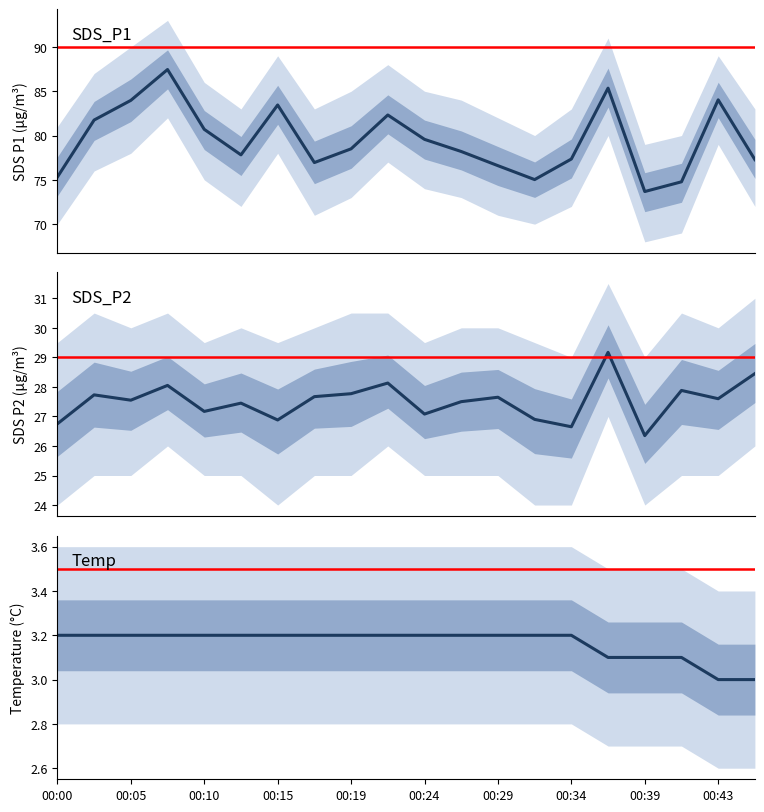

Reading right to left, extract all data points from this chart.

SDS_P1: 00:46=77.3	00:43=84.0	00:41=74.8	00:39=73.7	00:36=85.3	00:34=77.3	00:31=75.0	00:29=76.6	00:27=78.2	00:24=79.6	00:22=82.3	00:19=78.5	00:17=77.0	00:15=83.5	00:12=77.8	00:10=80.7	00:07=87.5	00:05=84.0	00:03=81.8	00:00=75.3
SDS_P2: 00:46=28.4	00:43=27.6	00:41=27.9	00:39=26.4	00:36=29.2	00:34=26.6	00:31=26.9	00:29=27.6	00:27=27.5	00:24=27.1	00:22=28.1	00:19=27.8	00:17=27.7	00:15=26.9	00:12=27.4	00:10=27.2	00:07=28.1	00:05=27.6	00:03=27.7	00:00=26.8
Temp: 00:46=3.0	00:43=3.0	00:41=3.1	00:39=3.1	00:36=3.1	00:34=3.2	00:31=3.2	00:29=3.2	00:27=3.2	00:24=3.2	00:22=3.2	00:19=3.2	00:17=3.2	00:15=3.2	00:12=3.2	00:10=3.2	00:07=3.2	00:05=3.2	00:03=3.2	00:00=3.2